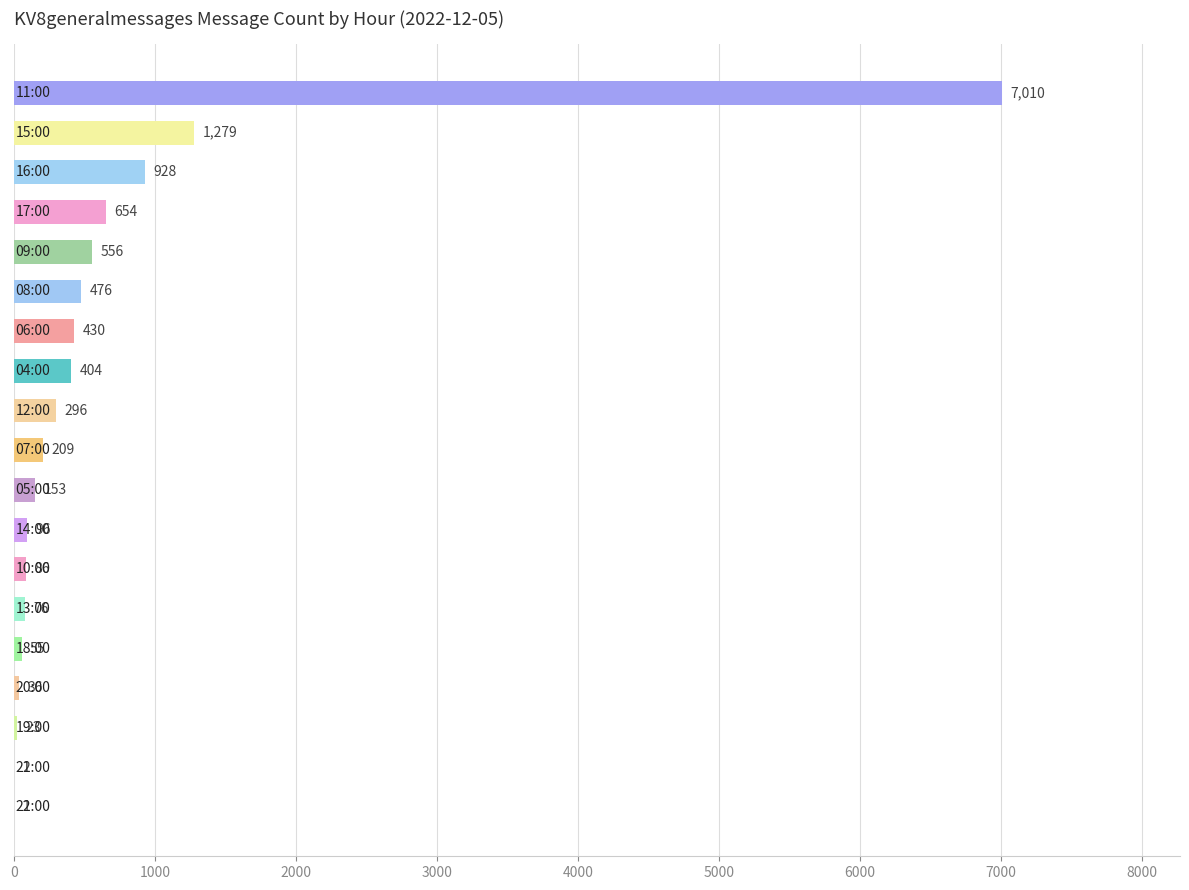

How many data points does each series have?

19